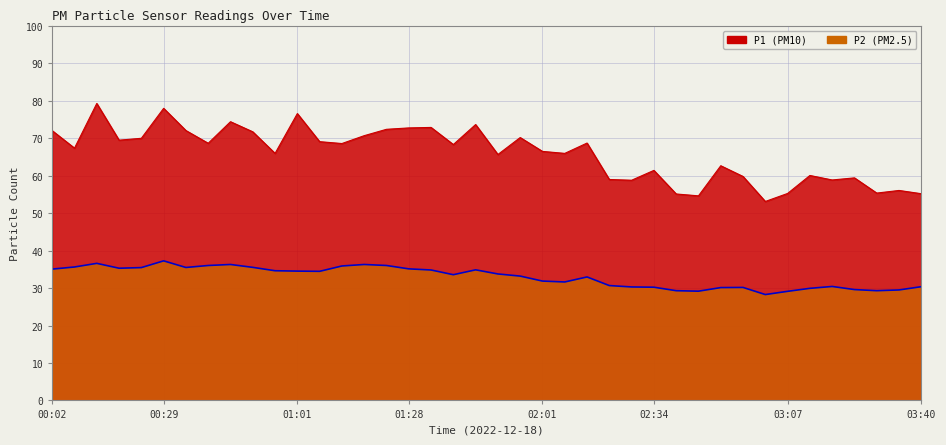

Is it true that P2 equals 46.9 at 01:06?

False